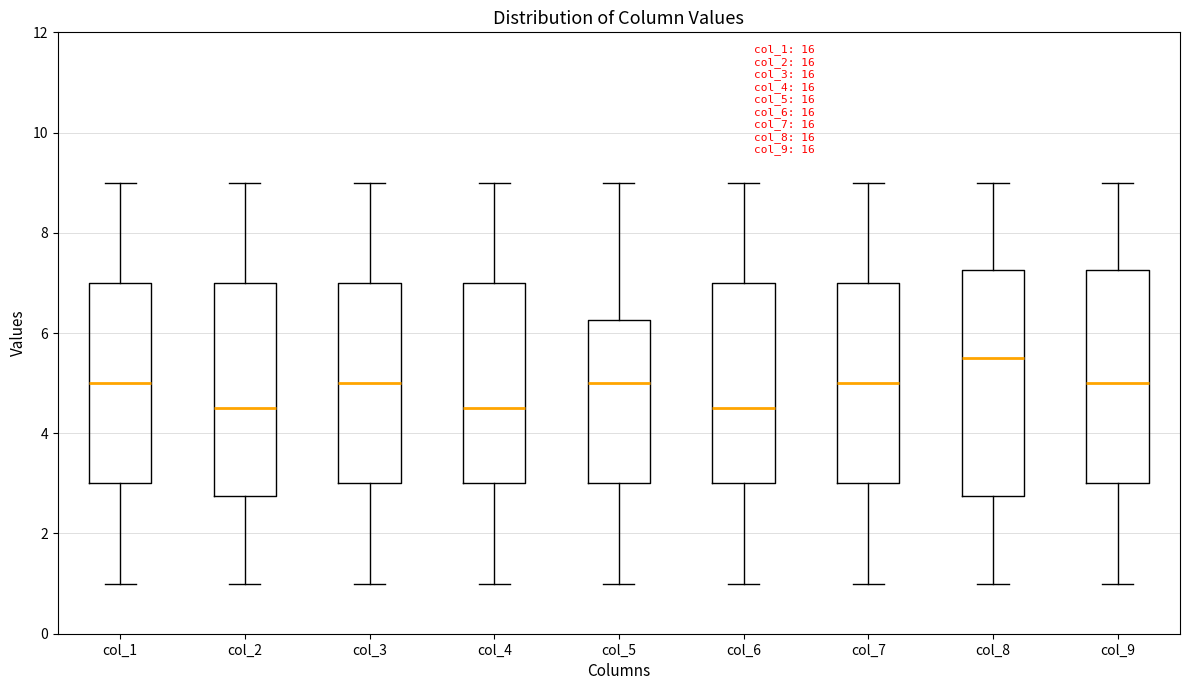

Which box's median line is the highest?

col_8